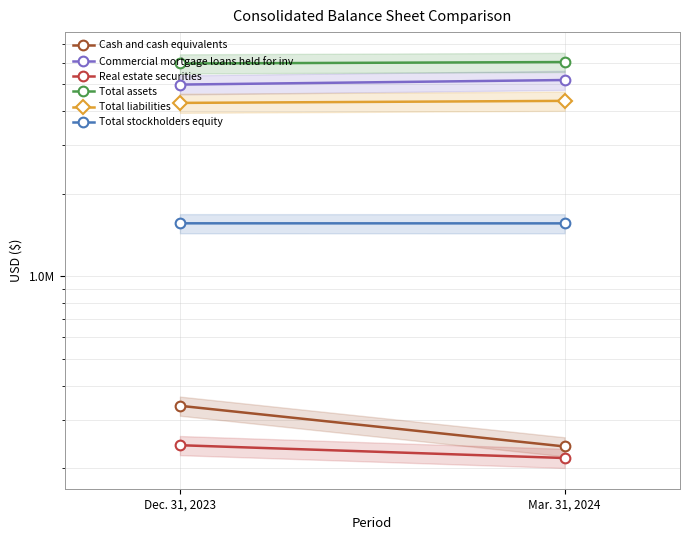

Which series has the largest range (max minus min)?

Commercial mortgage loans held for inv